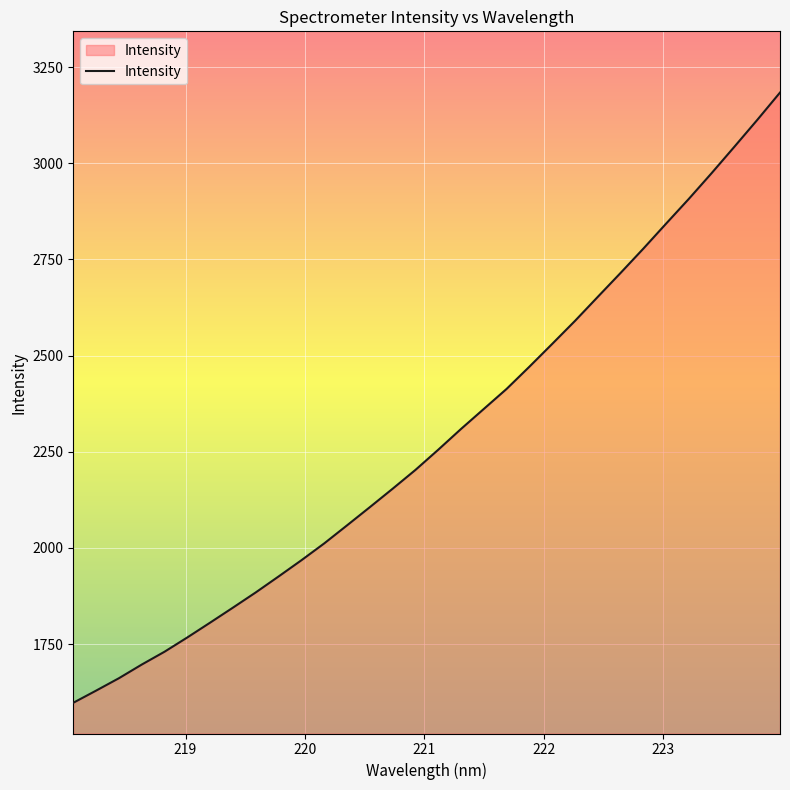

What is the minimum value shown in the chart?

1597.2